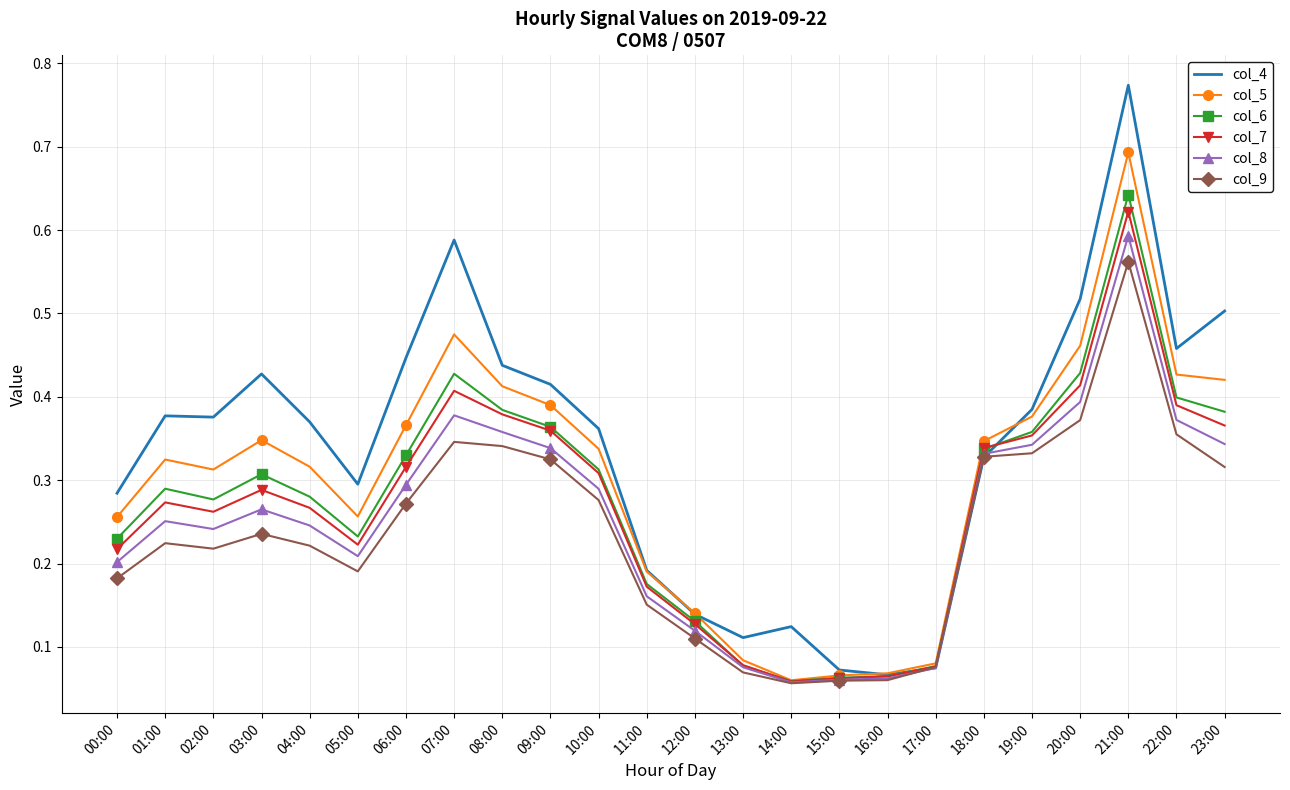

At which category is the sum across all series the highest?

21:00